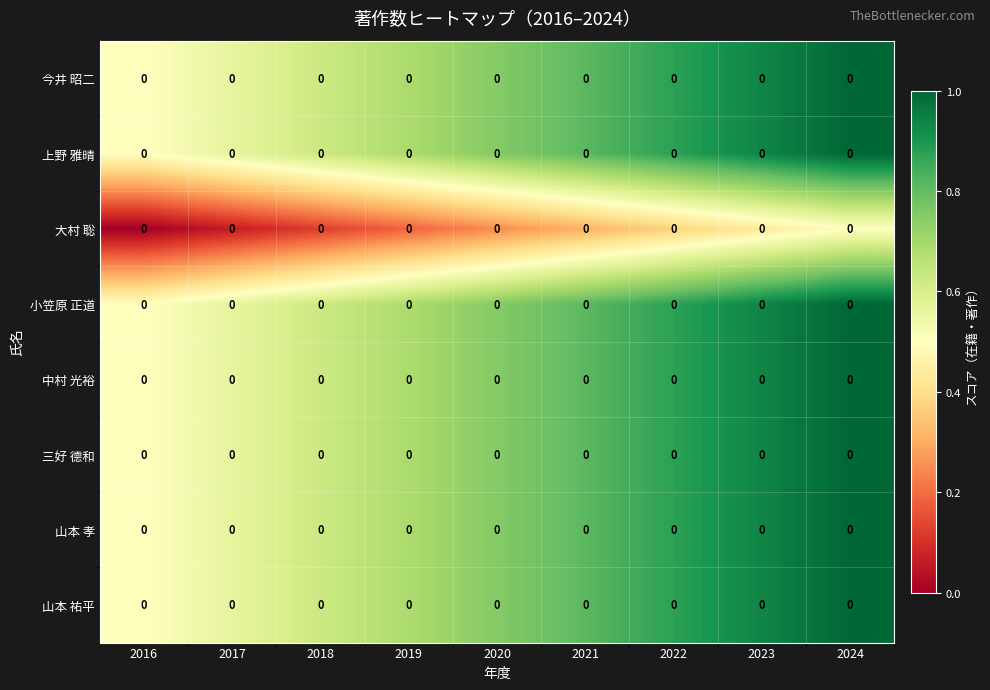

Between 2017 and 2019, which is larger?

2019